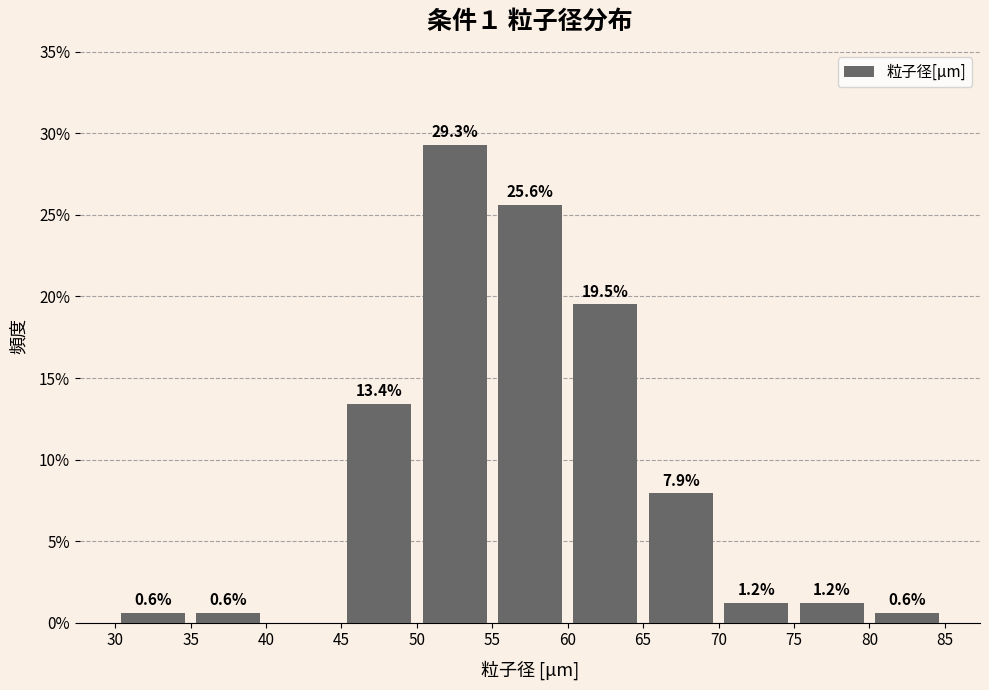

Over which range of the x-axis is the bar tallest?

50 to 55